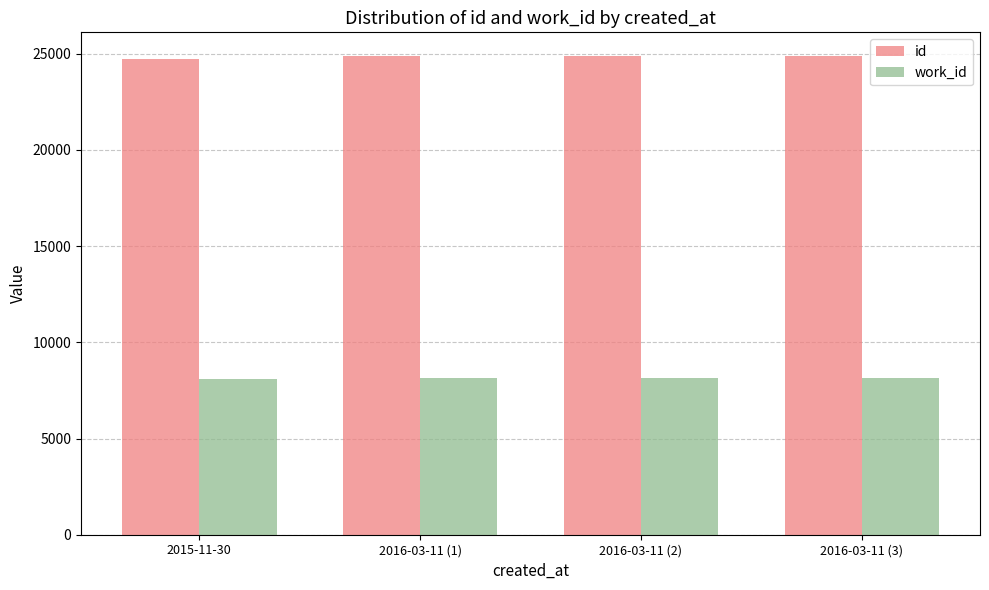

What is the label of the 2nd bar from the right?

2016-03-11 (2)